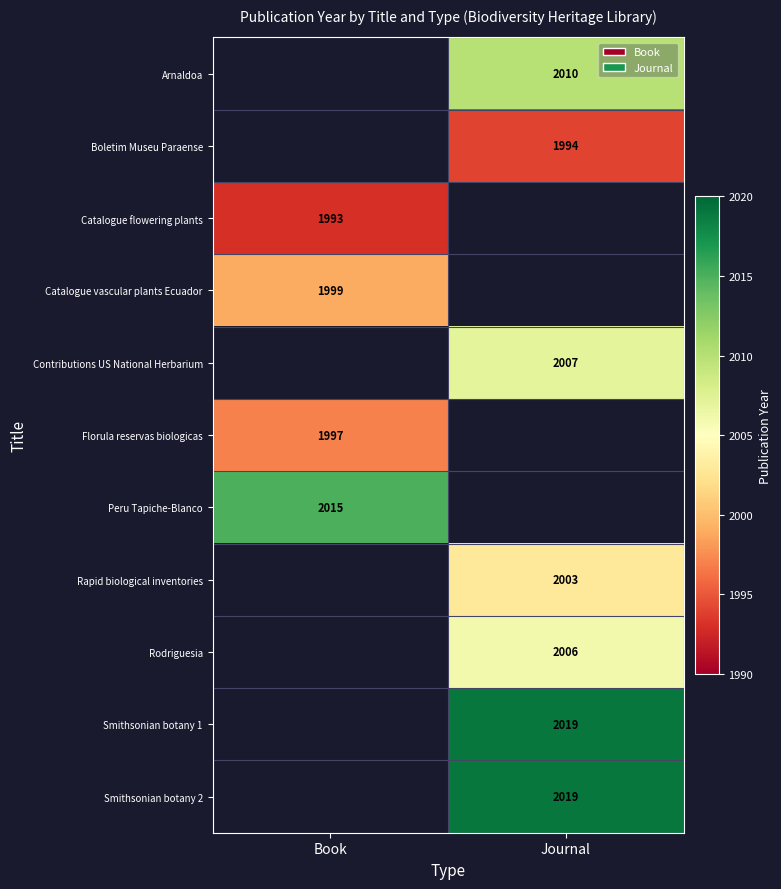

What is the difference between the highest and lowest values at Journal?

25.0